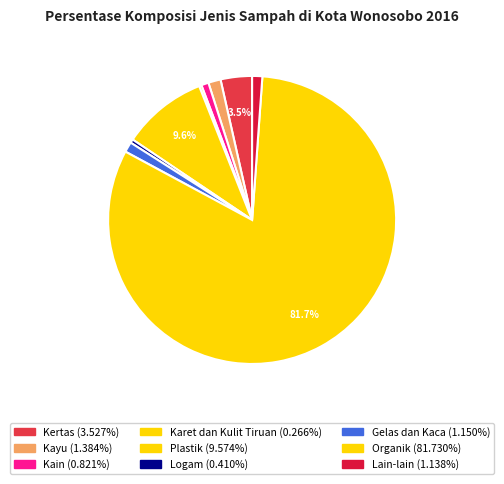

What is the change in value from Kain to Plastik?

+8.8